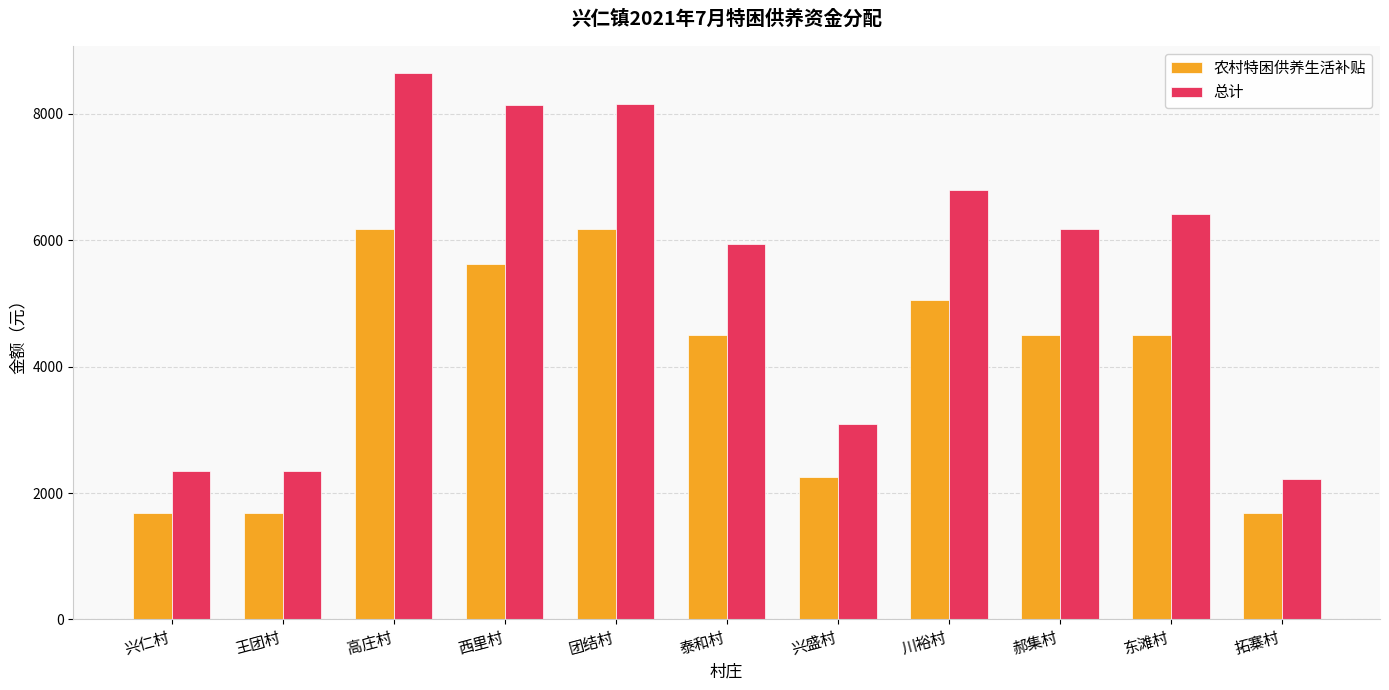

What is the lowest value of the 农村特困供养生活补贴 series?

1686